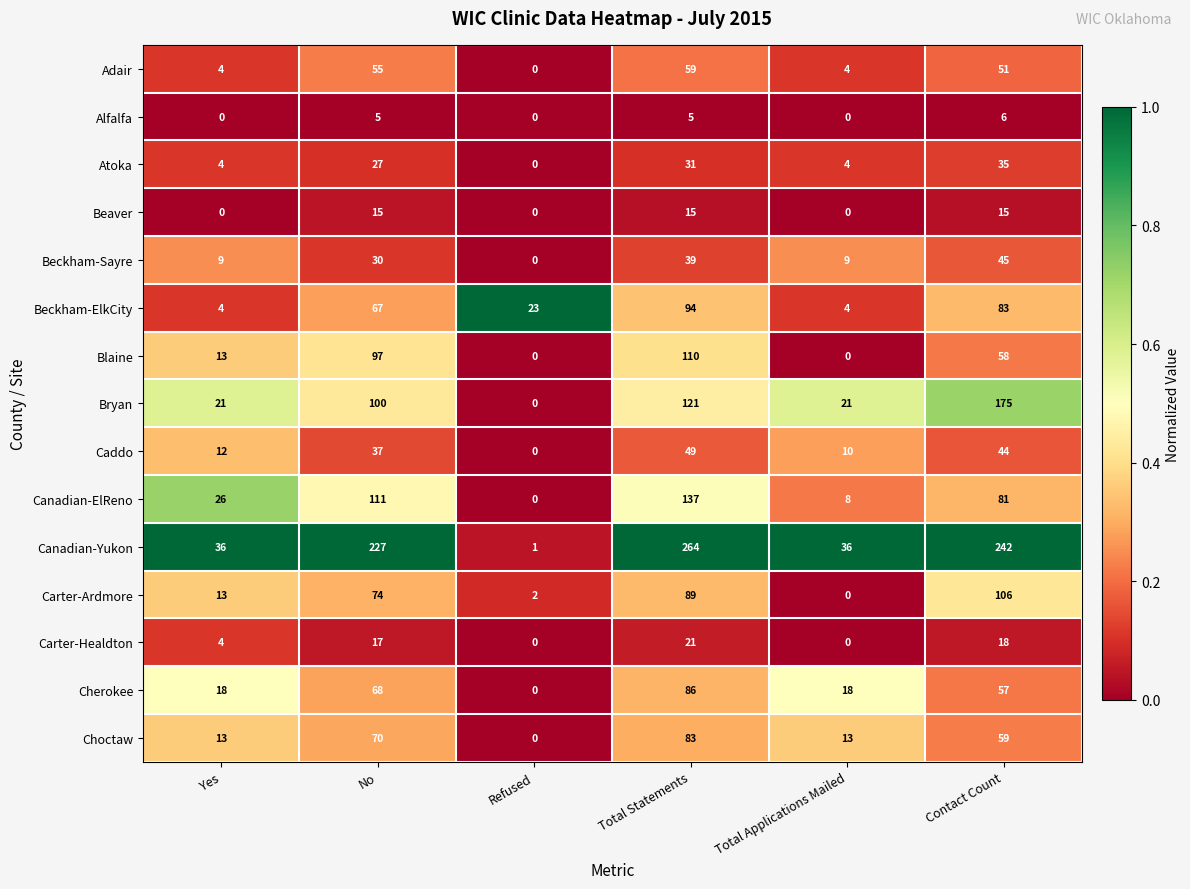

At how many categories does at least one series exceed 0?

6